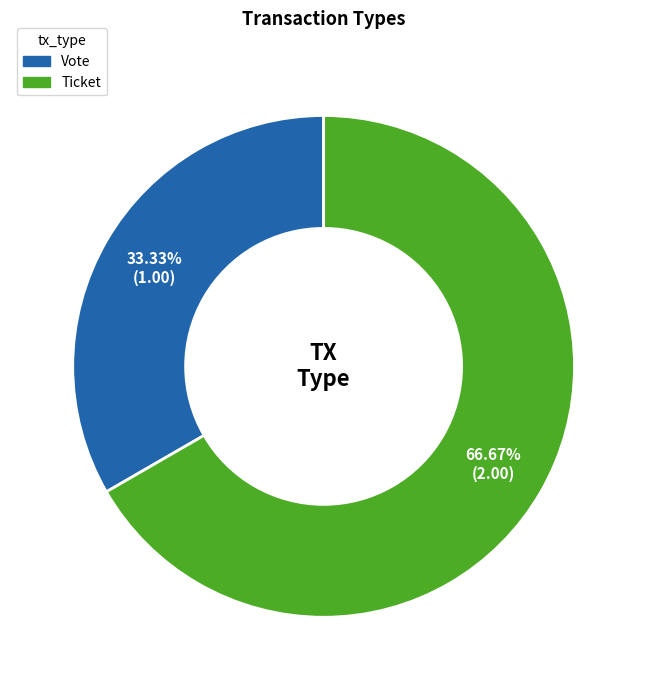

True or false: Vote accounts for 23% of the total.

False